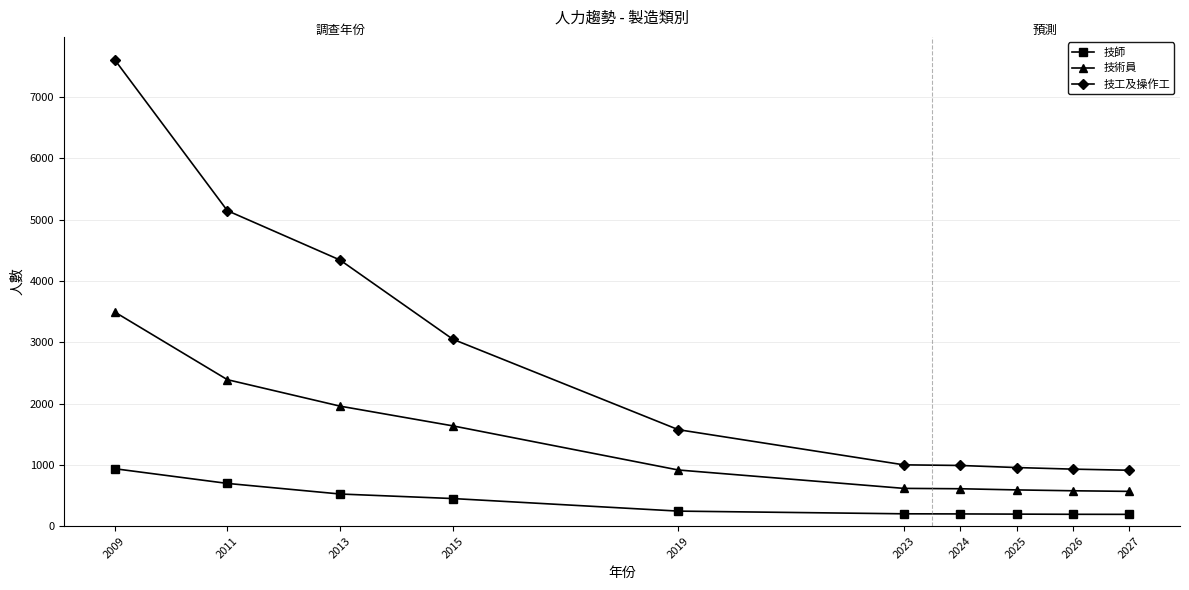

At which label is 技師 closest to 563?

2013